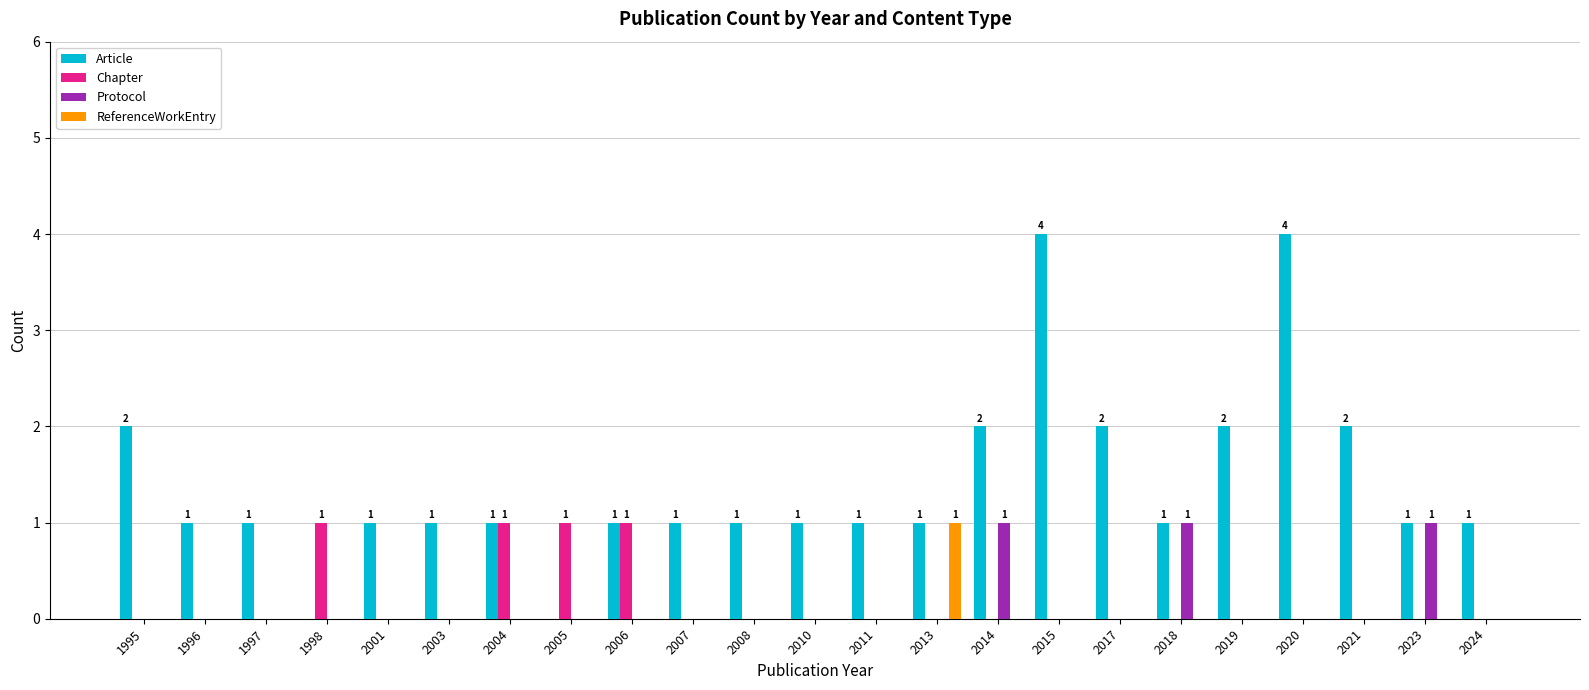

Reading left to right, list all the values displayed in this chart.

Article: 1995=2	1996=1	1997=1	1998=0	2001=1	2003=1	2004=1	2005=0	2006=1	2007=1	2008=1	2010=1	2011=1	2013=1	2014=2	2015=4	2017=2	2018=1	2019=2	2020=4	2021=2	2023=1	2024=1
Chapter: 1995=0	1996=0	1997=0	1998=1	2001=0	2003=0	2004=1	2005=1	2006=1	2007=0	2008=0	2010=0	2011=0	2013=0	2014=0	2015=0	2017=0	2018=0	2019=0	2020=0	2021=0	2023=0	2024=0
Protocol: 1995=0	1996=0	1997=0	1998=0	2001=0	2003=0	2004=0	2005=0	2006=0	2007=0	2008=0	2010=0	2011=0	2013=0	2014=1	2015=0	2017=0	2018=1	2019=0	2020=0	2021=0	2023=1	2024=0
ReferenceWorkEntry: 1995=0	1996=0	1997=0	1998=0	2001=0	2003=0	2004=0	2005=0	2006=0	2007=0	2008=0	2010=0	2011=0	2013=1	2014=0	2015=0	2017=0	2018=0	2019=0	2020=0	2021=0	2023=0	2024=0